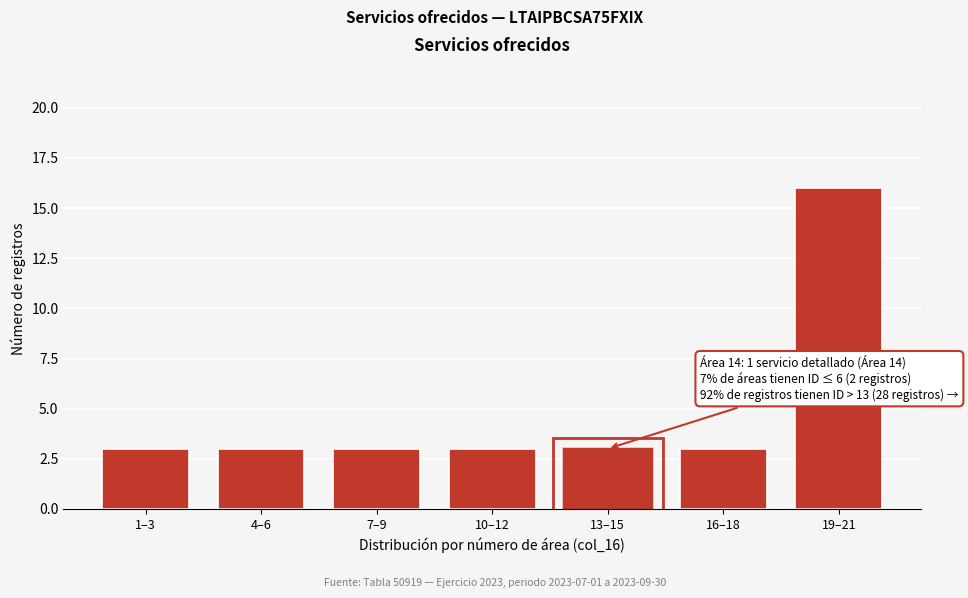

Reading right to left, what are all the values shown in this chart?

16	3	3	3	3	3	3